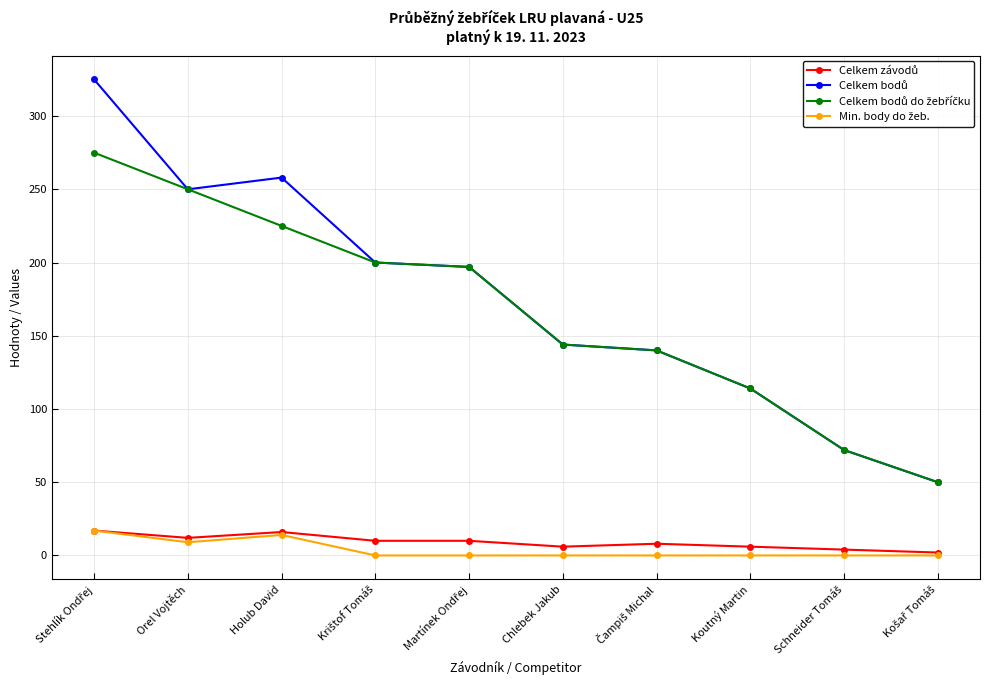

What is the label of the 5th point from the right?

Chlebek Jakub